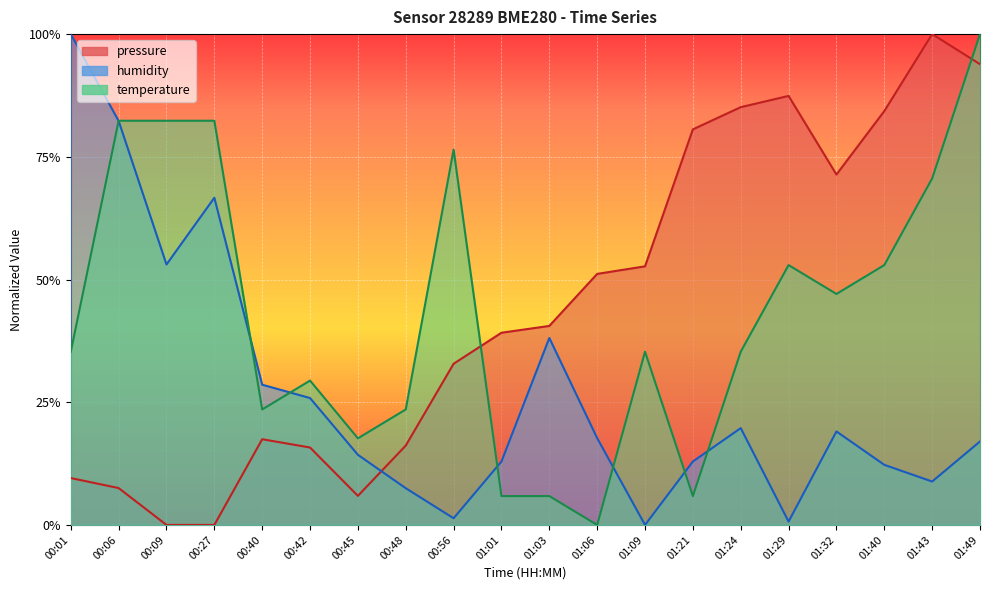

What are all the series names shown in the legend?

pressure, humidity, temperature